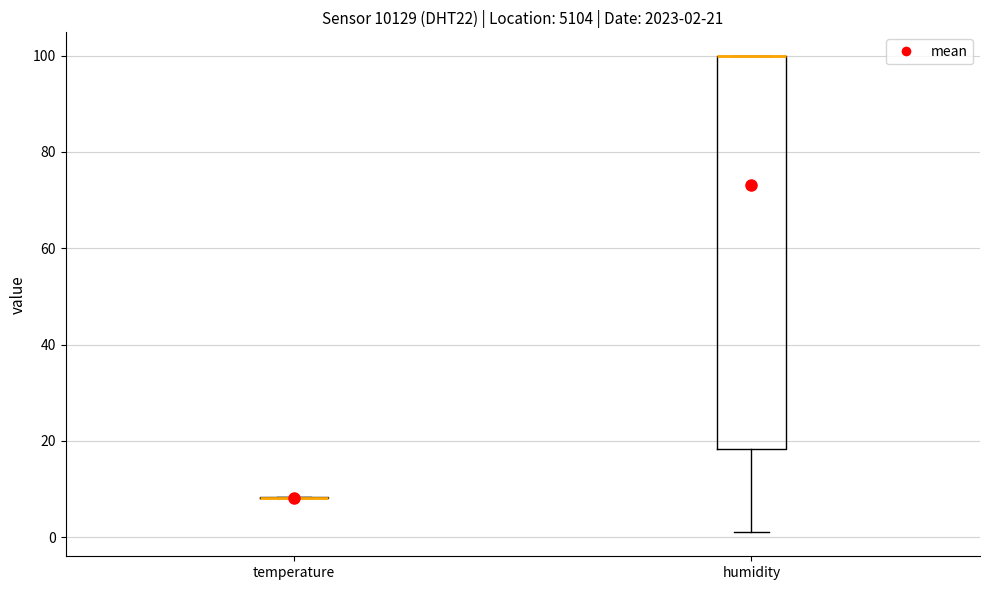

Comparing the boxes themselves (not the whiskers), which one is the tallest?

humidity